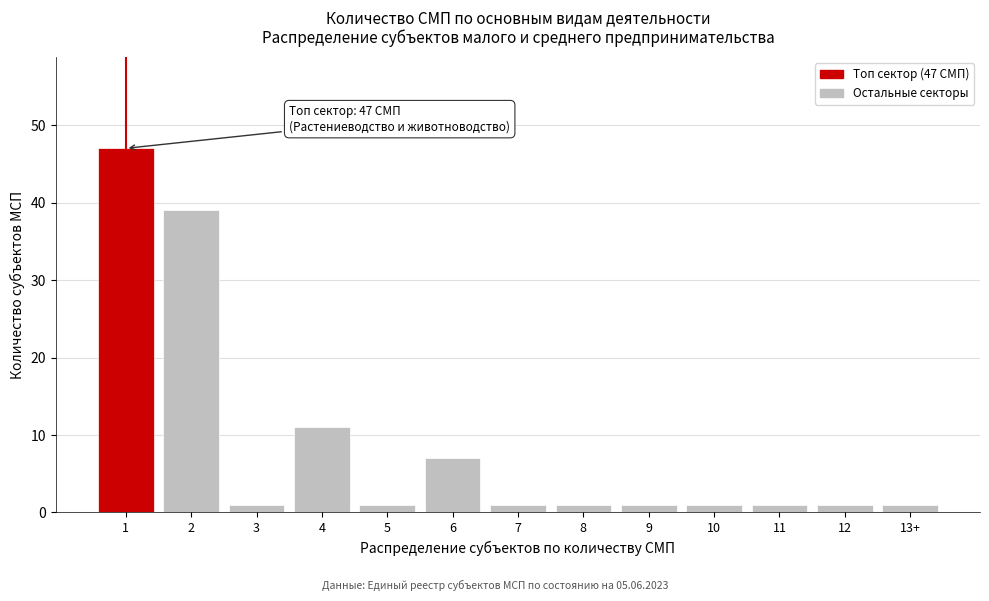

Reading left to right, list all the values displayed in this chart.

47	39	1	11	1	7	1	1	1	1	1	1	1